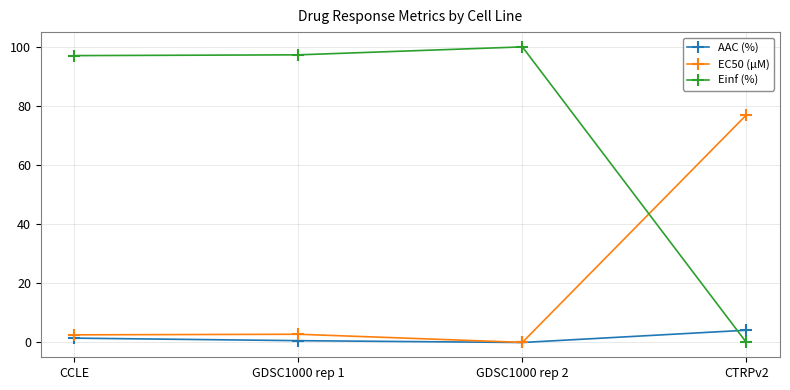

What is the greatest value displayed?

100.0